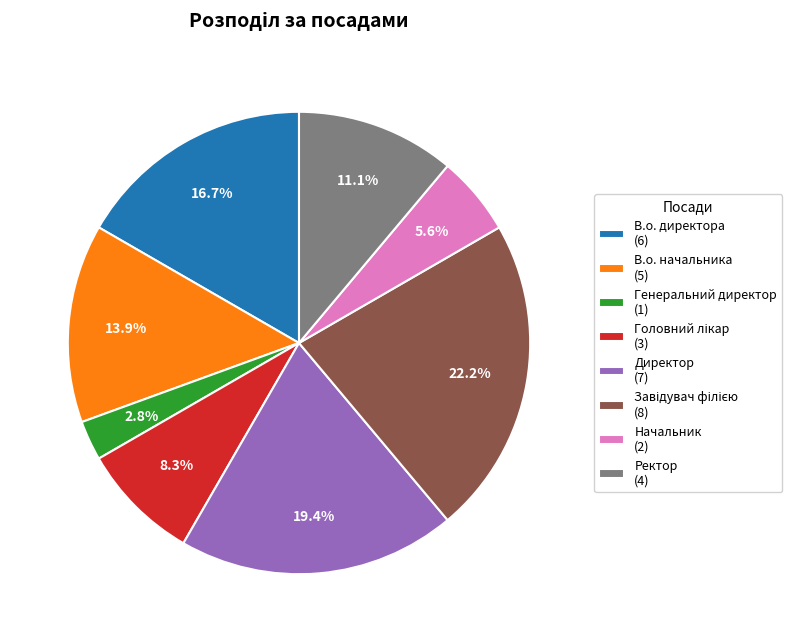

What is the total percentage of В.о. директора (6) and В.о. начальника (5)?

30.6%